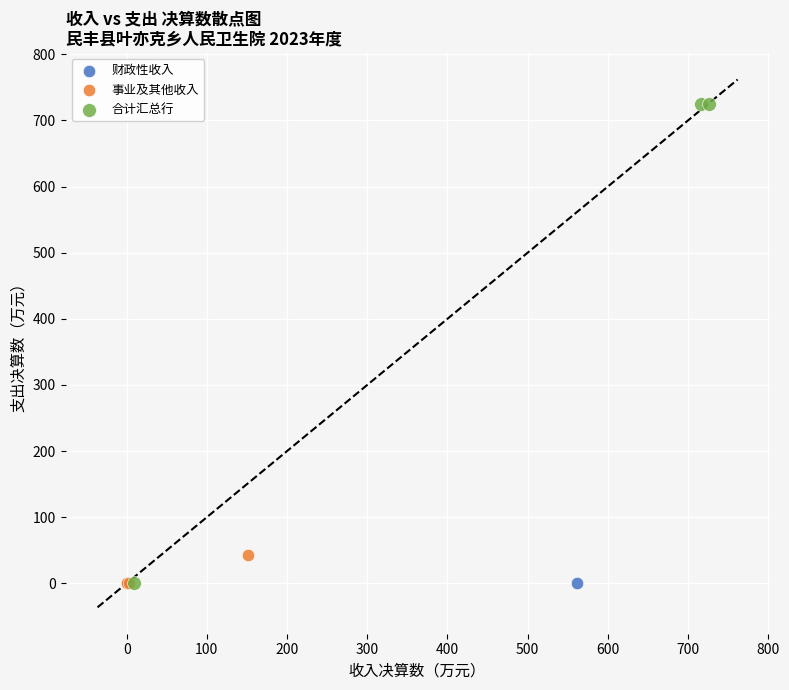

Which series reaches the maximum Y coordinate?

合计汇总行